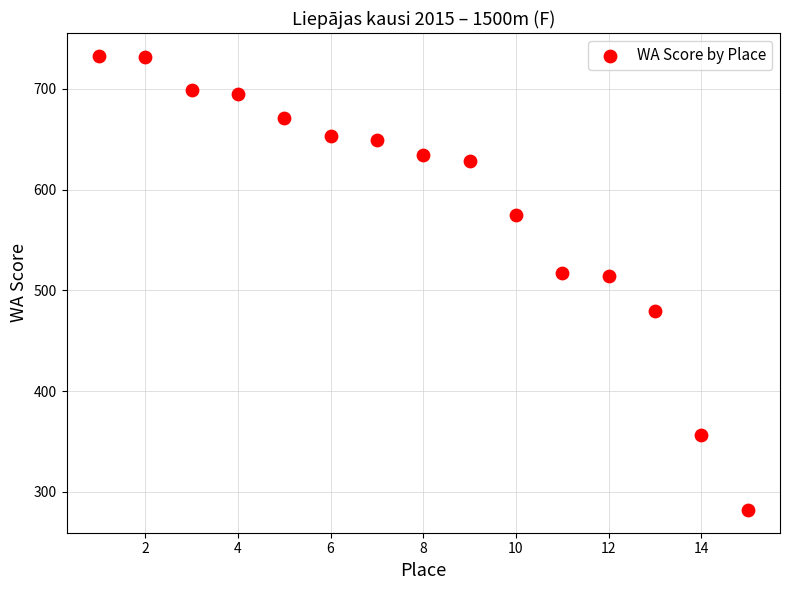

What is the range of X values (max minus min)?

14